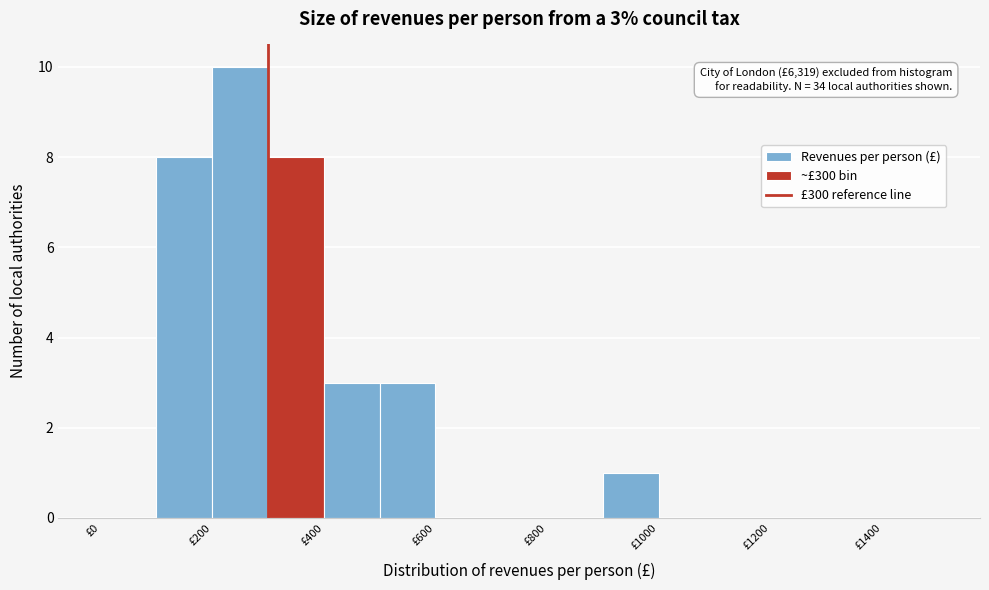

Over which range of the x-axis is the bar tallest?

200 to 300